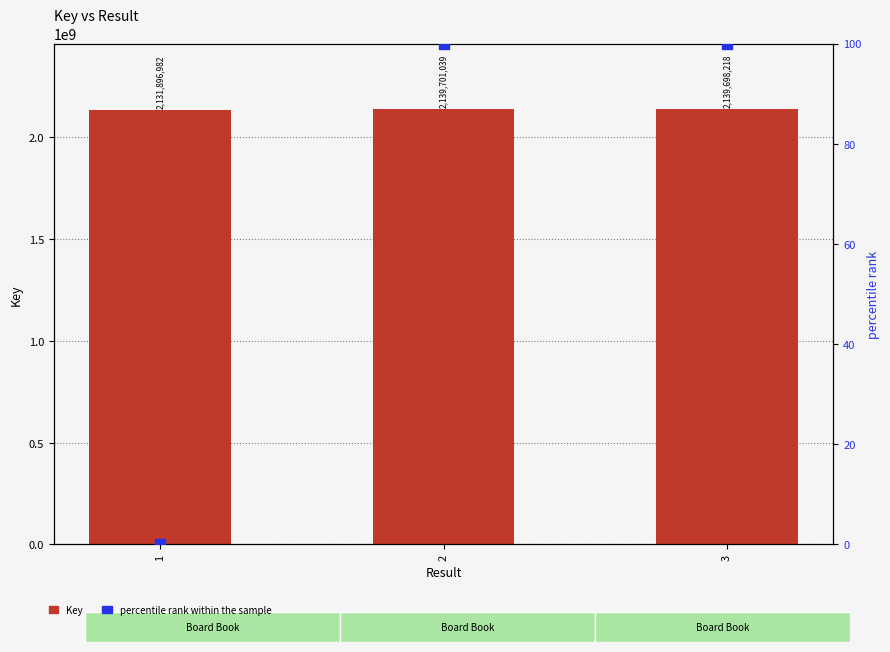

What are all the series names shown in the legend?

Key, percentile rank within the sample